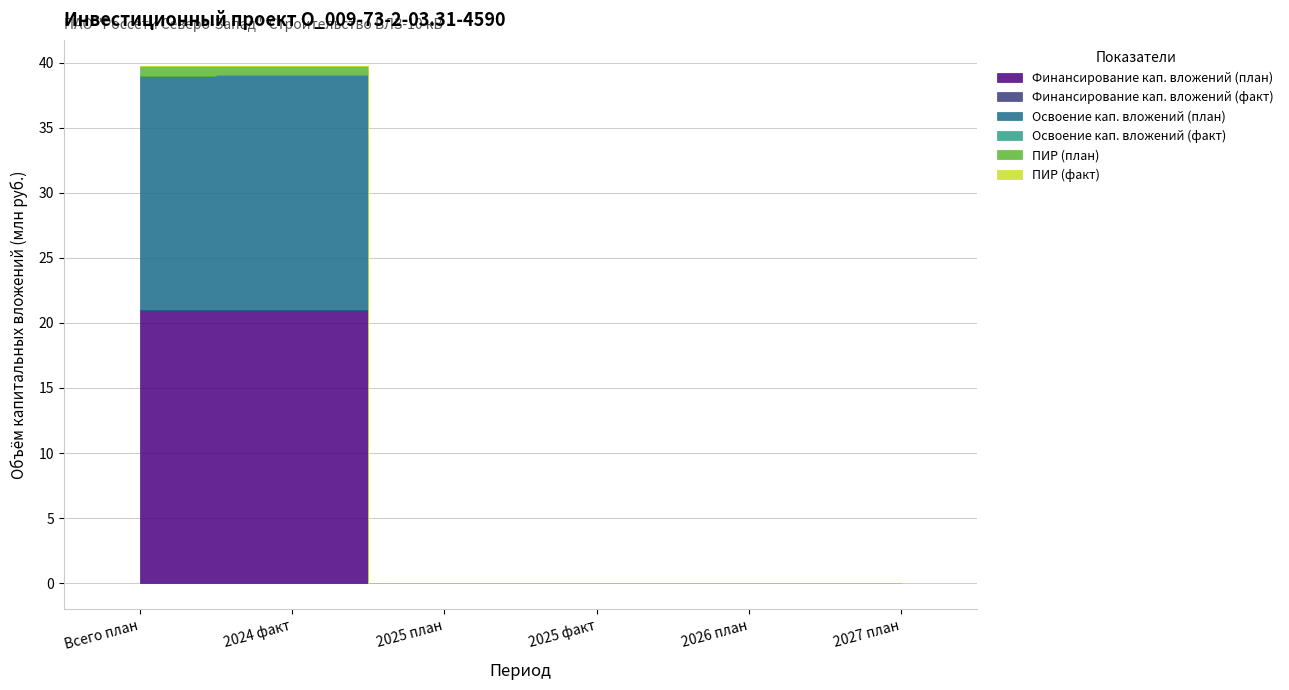

What is the total value across all series at 2024 факт?

39.8